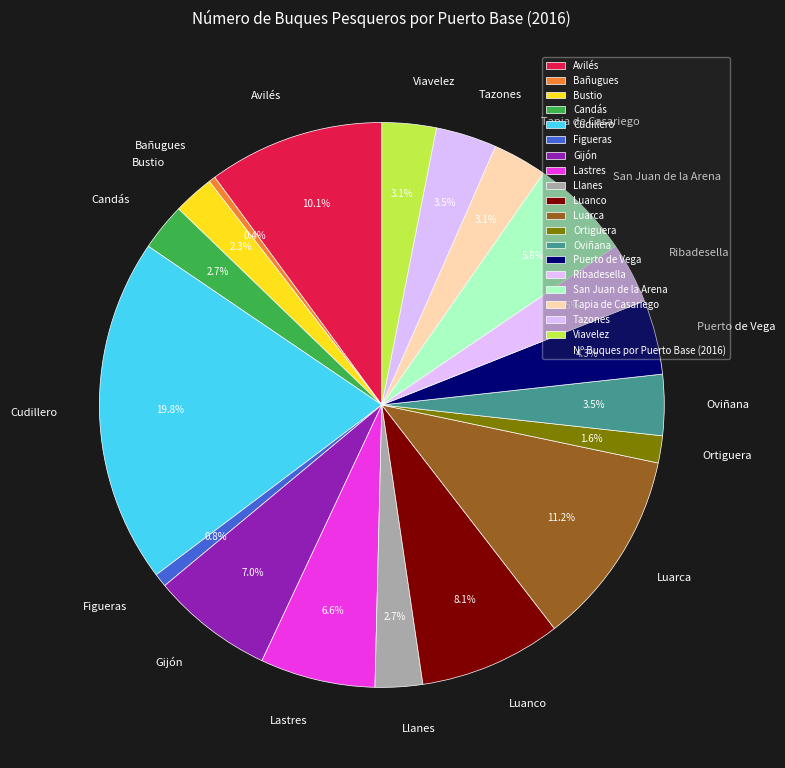

Combined, what portion of the pie is Oviñana and Luarca?

14.7%